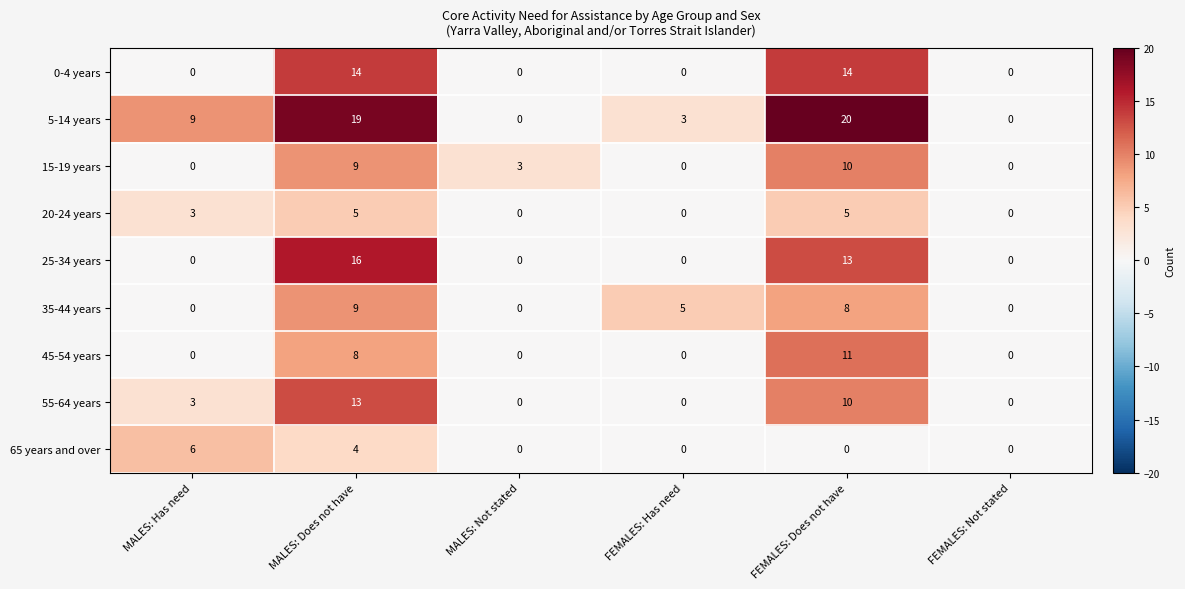

How many values in 5-14 years are above zero?

4